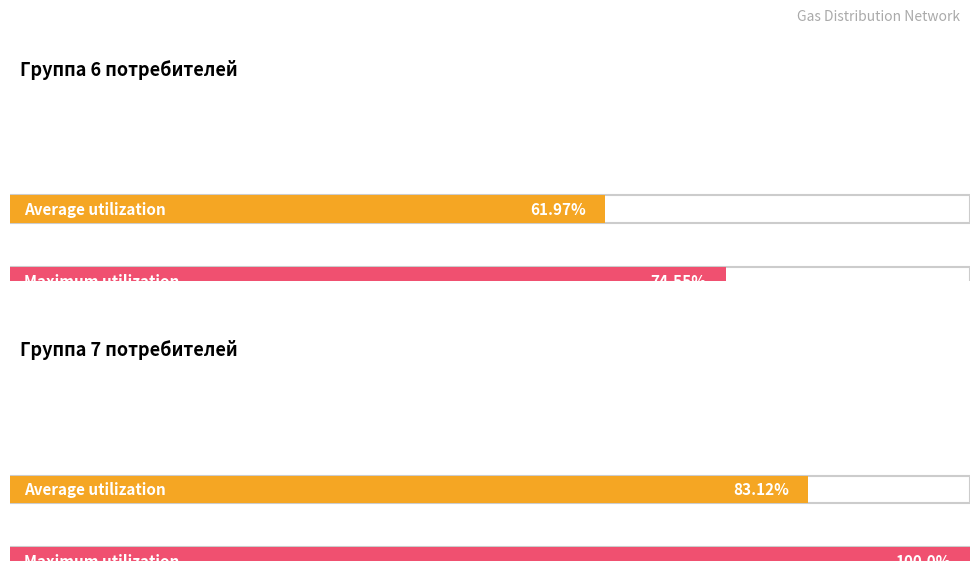

Does the chart contain stacked bars?

No